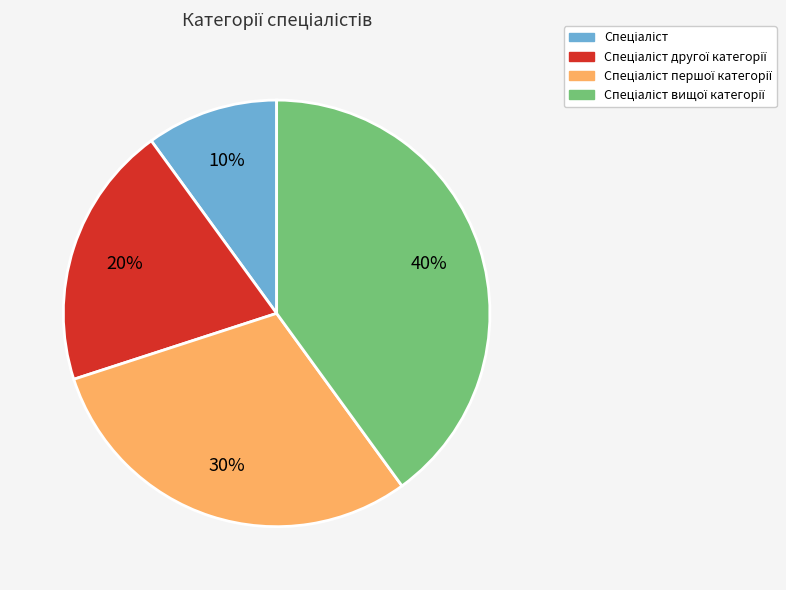

Does any single category account for the majority?

No